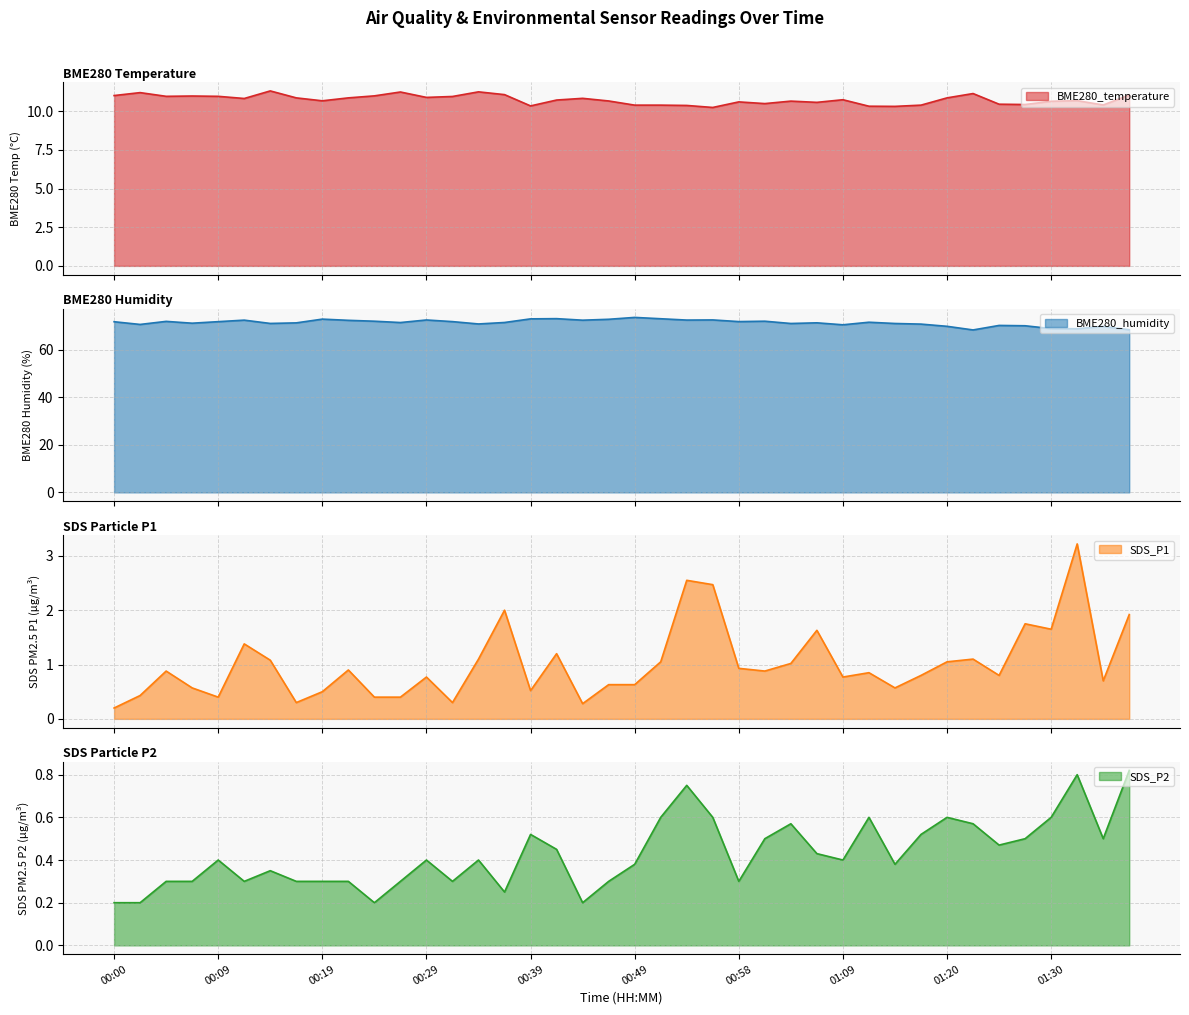

Reading right to left, list all the values displayed in this chart.

BME280_temperature: 11.1	10.4	10.7	10.7	10.4	10.5	11.2	10.9	10.4	10.3	10.3	10.8	10.6	10.7	10.5	10.6	10.2	10.4	10.4	10.4	10.7	10.8	10.7	10.3	11.1	11.3	11.0	10.9	11.2	11.0	10.9	10.7	10.9	11.3	10.8	11.0	11.0	11.0	11.2	11.0
BME280_humidity: 68.5	69.9	69.0	69.0	70.2	70.3	68.5	70.0	70.9	71.2	71.7	70.6	71.5	71.2	72.1	72.0	72.7	72.6	73.2	73.7	72.9	72.6	73.2	73.1	71.6	71.0	72.0	72.7	71.6	72.1	72.5	73.0	71.4	71.2	72.6	71.9	71.3	72.1	70.8	71.9
SDS_P1: 1.9	0.7	3.2	1.6	1.8	0.8	1.1	1.1	0.8	0.6	0.8	0.8	1.6	1.0	0.9	0.9	2.5	2.5	1.1	0.6	0.6	0.3	1.2	0.5	2.0	1.1	0.3	0.8	0.4	0.4	0.9	0.5	0.3	1.1	1.4	0.4	0.6	0.9	0.4	0.2
SDS_P2: 0.8	0.5	0.8	0.6	0.5	0.5	0.6	0.6	0.5	0.4	0.6	0.4	0.4	0.6	0.5	0.3	0.6	0.8	0.6	0.4	0.3	0.2	0.5	0.5	0.2	0.4	0.3	0.4	0.3	0.2	0.3	0.3	0.3	0.3	0.3	0.4	0.3	0.3	0.2	0.2